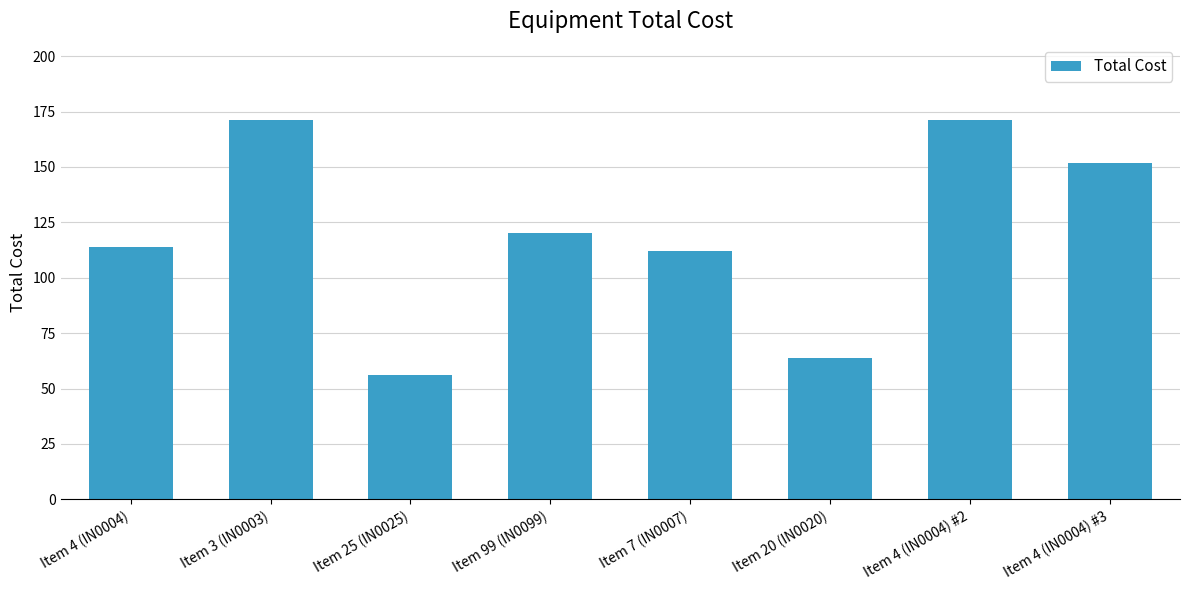

Which category has the lowest value across all series?

Item 25 (IN0025)